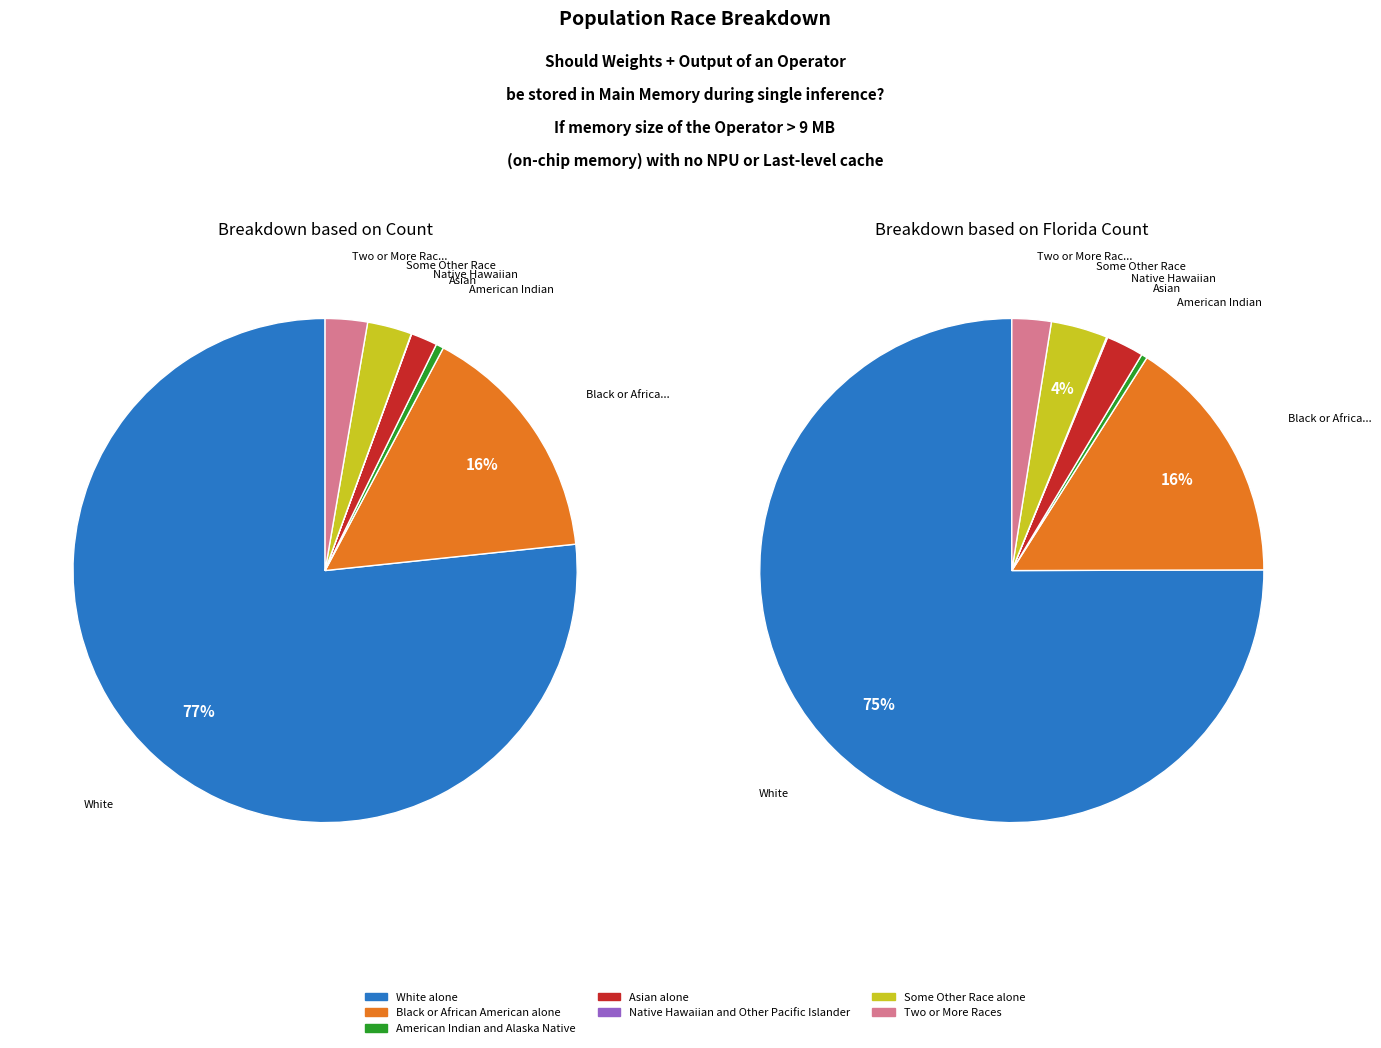

Combined, what portion of the pie is Black or African American alone and Some Other Race alone?

18.4%